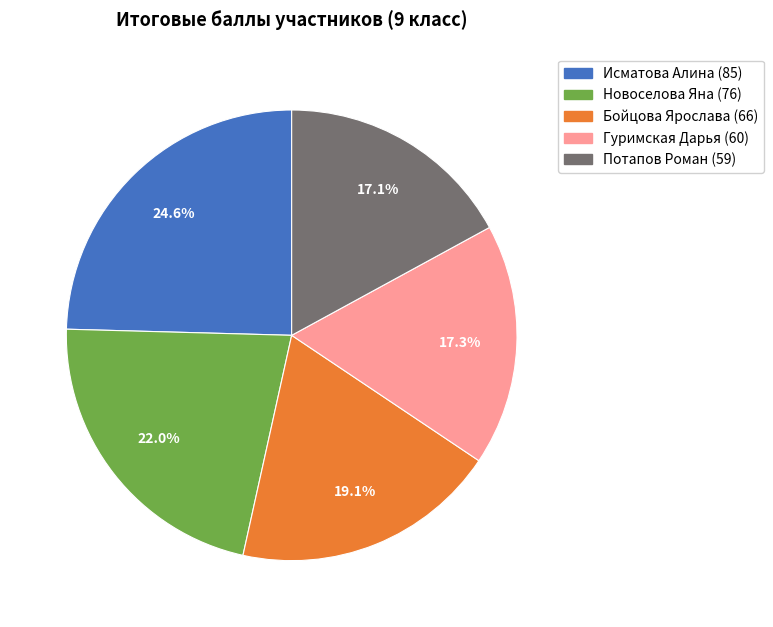

Which slice is the largest?

Исматова Алина